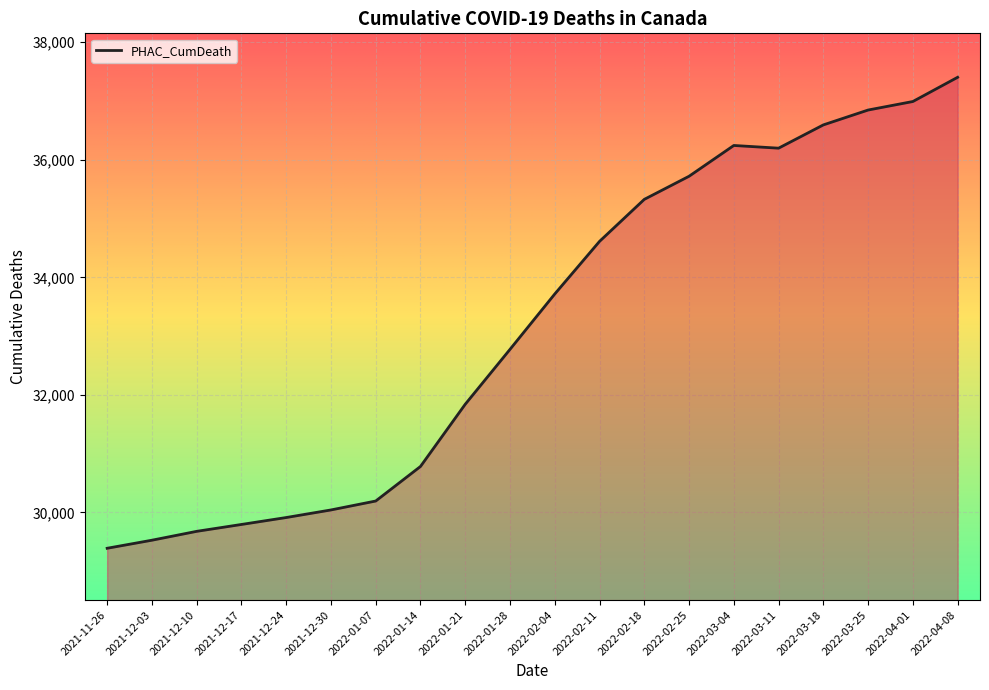

Does the chart display data point markers on the line(s)?

No